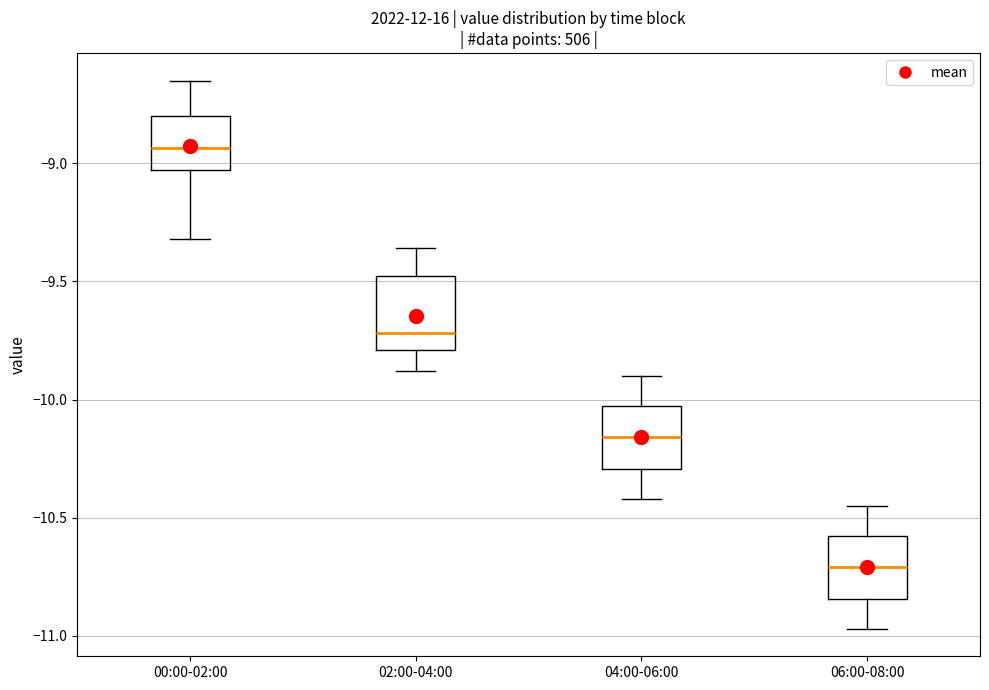

Reading left to right, transcribe this box plot: for each box, give where its median line is, the range the box spans, and where its two whiskers end, as read against the y-axis. The values are not printed on the chart, so give them approximately, as read against the axis.

00:00-02:00: median -8.95, box -9.05 to -8.80, whiskers -9.30 to -8.65
02:00-04:00: median -9.70, box -9.80 to -9.45, whiskers -9.90 to -9.35
04:00-06:00: median -10.15, box -10.30 to -10.05, whiskers -10.40 to -9.90
06:00-08:00: median -10.70, box -10.85 to -10.60, whiskers -10.95 to -10.45